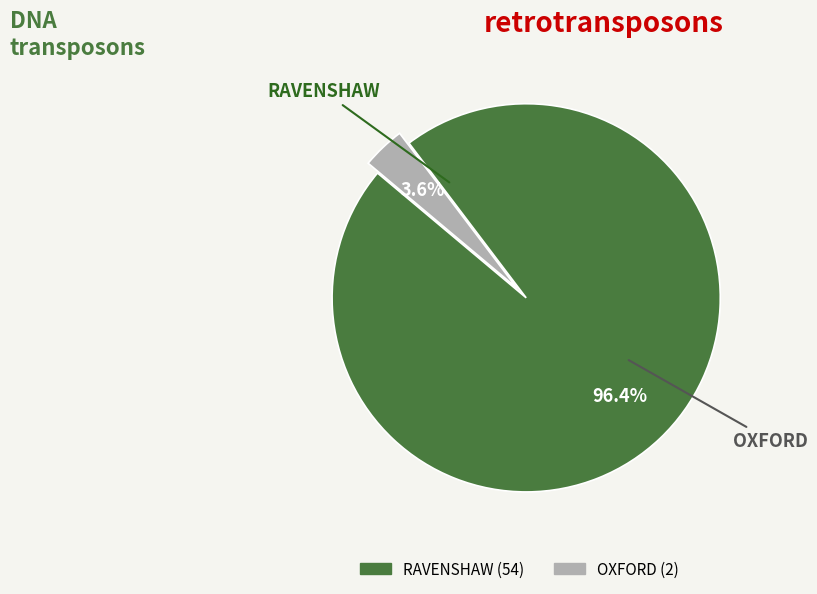

What percentage is NOT represented by OXFORD?

96.4%